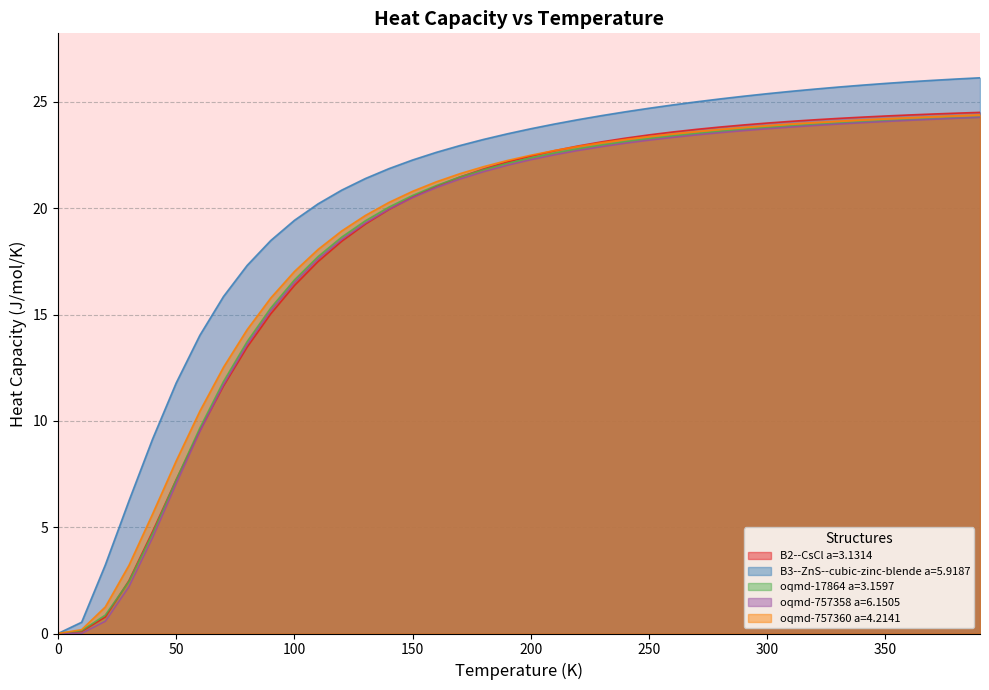

What is the sum of all oqmd-757358 a=6.1505 values?

733.8